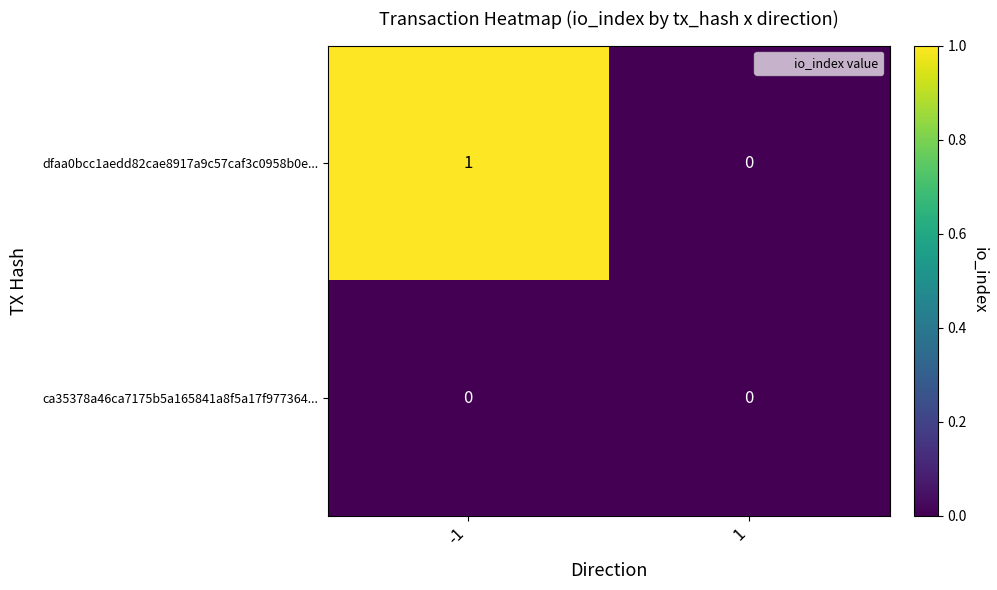

Which series has the widest spread of values?

dfaa0bcc1aedd82cae8917a9c57caf3c0958b0e...